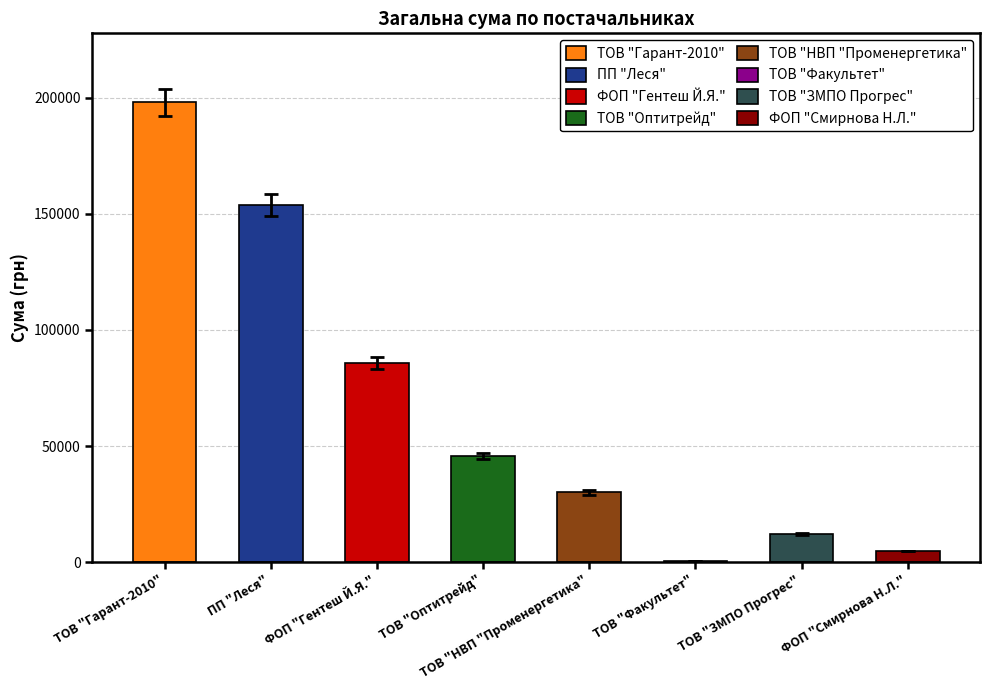

Reading left to right, list all the values displayed in this chart.

ТОВ "Гарант-2010"=198048.1	ПП "Леся"=153869.0	ФОП "Гентеш Й.Я."=85632.0	ТОВ "Оптитрейд"=45738.9	ТОВ "НВП "Променергетика"=30016.8	ТОВ "Факультет"=365.0	ТОВ "ЗМПО Прогрес"=12147.0	ФОП "Смирнова Н.Л."=4837.3